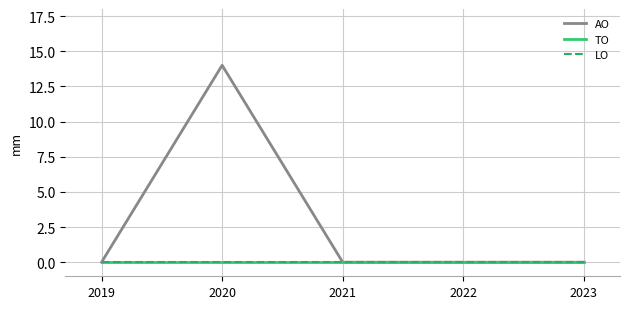

Does the chart have visible grid lines?

Yes